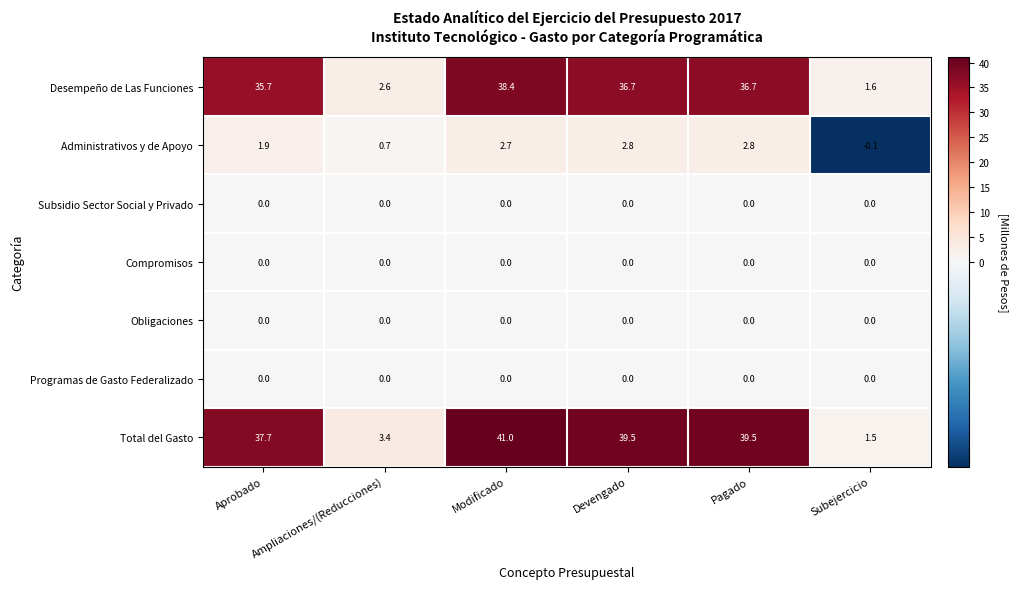

Which series has the largest range (max minus min)?

Total del Gasto